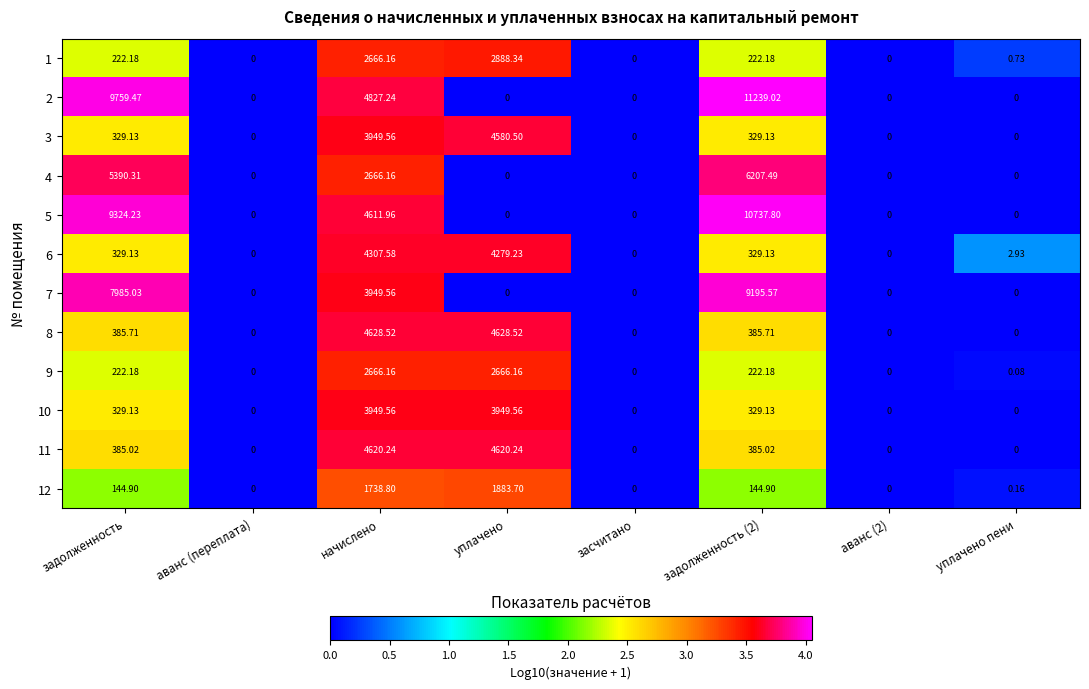

Is the value of 4 at уплачено greater than the value of 1 at задолженность (2)?

No